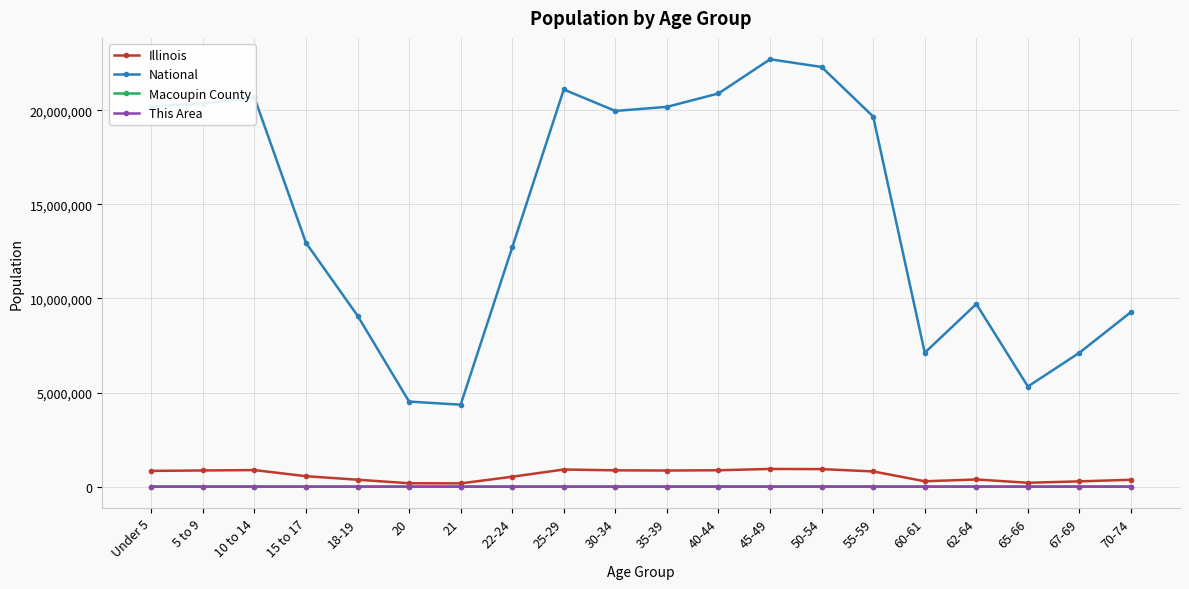

What is the maximum value shown in the chart?

22708591